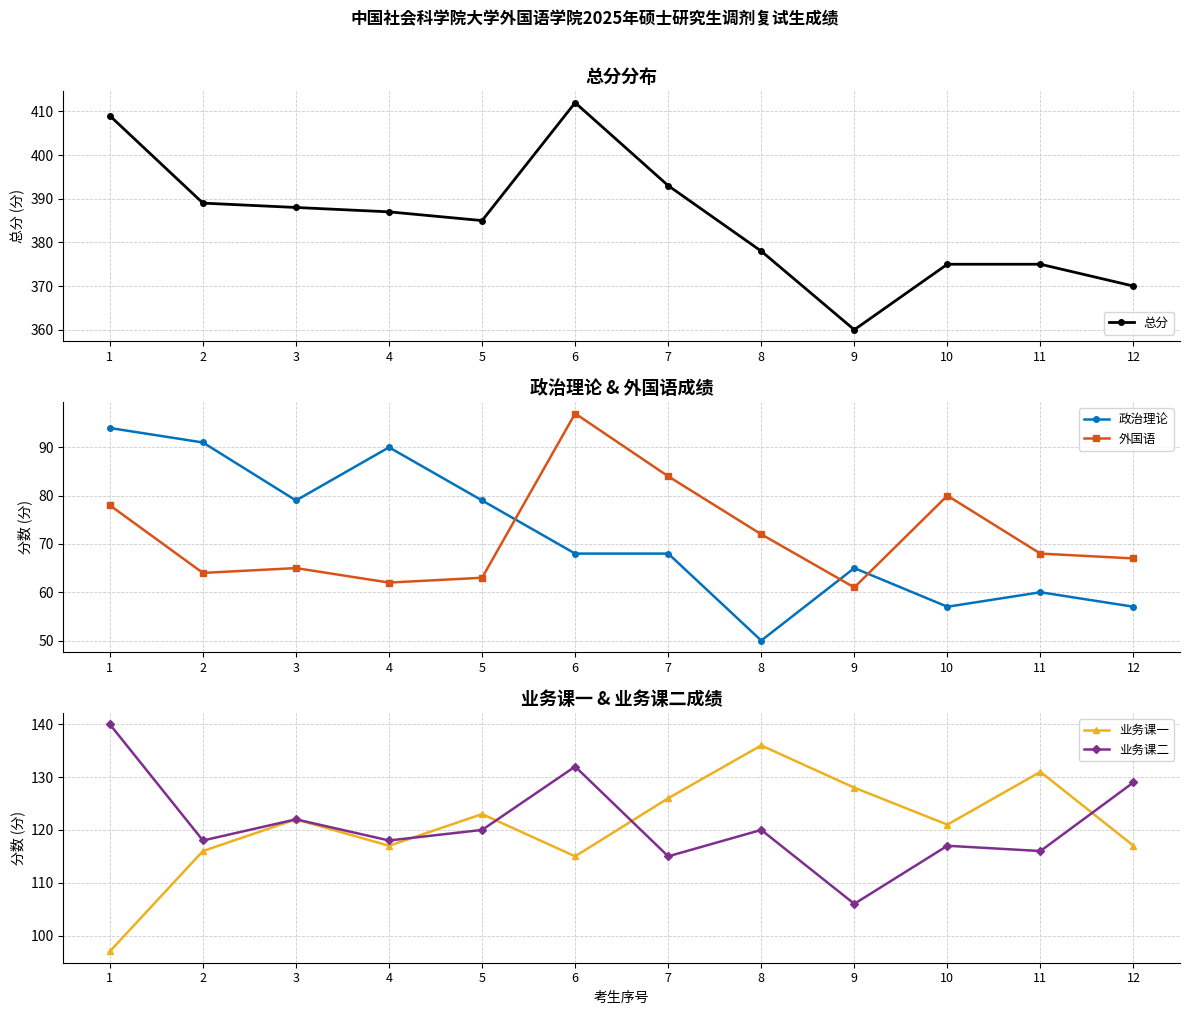

Is this an area chart (filled region under the line)?

No